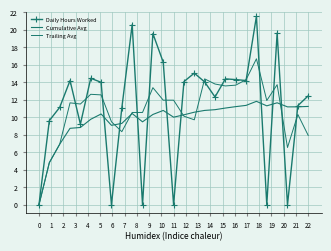

What is the maximum value shown in the chart?

21.6